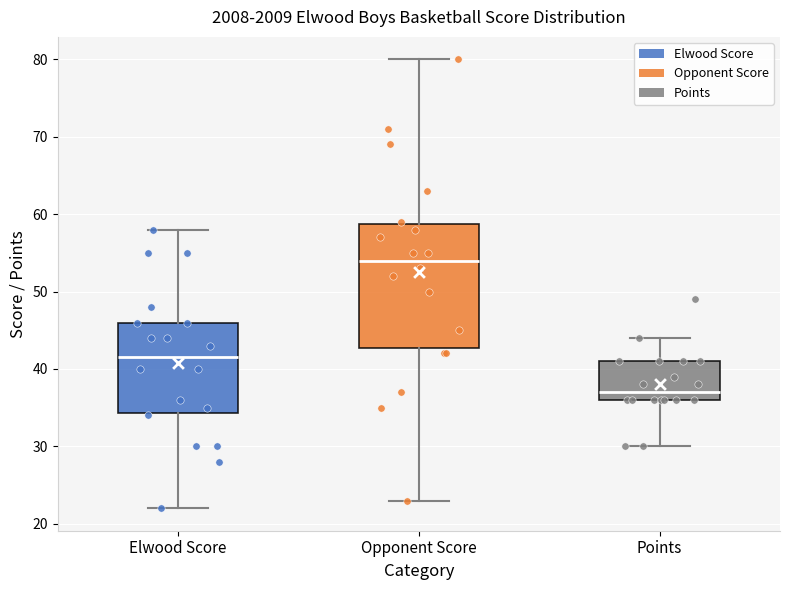

Reading left to right, read every box against the y-axis: the position of its median line, the range the box covers, and the ends of its whiskers. The values are not printed on the chart, so give them approximately, as read against the axis.

Elwood Score: median 42, box 34 to 46, whiskers 22 to 58
Opponent Score: median 54, box 43 to 59, whiskers 23 to 80
Points: median 37, box 36 to 41, whiskers 30 to 44